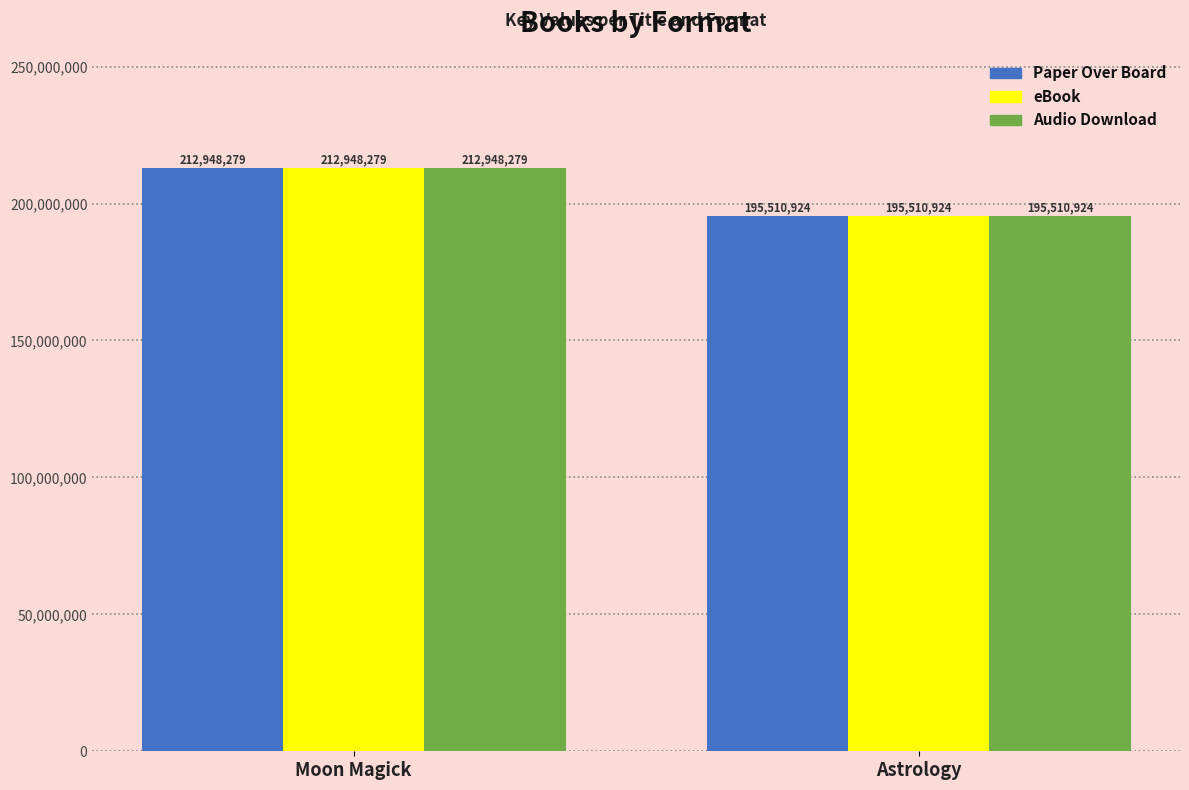

List the labels in order of Audio Download value, smallest first.

Astrology, Moon Magick